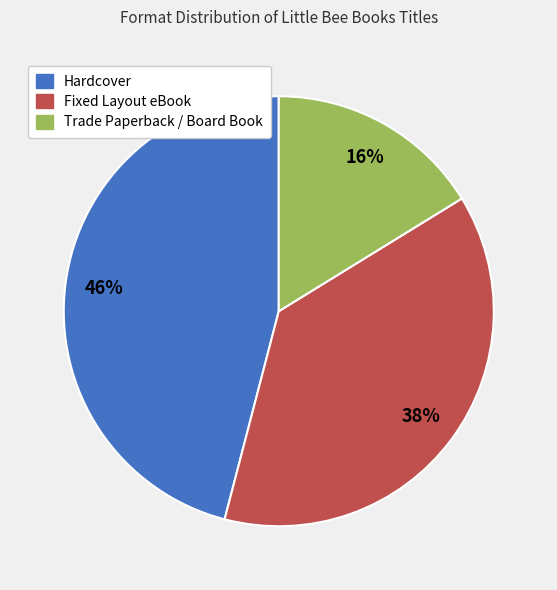

What percentage is the Hardcover slice, to the nearest percent?

46%